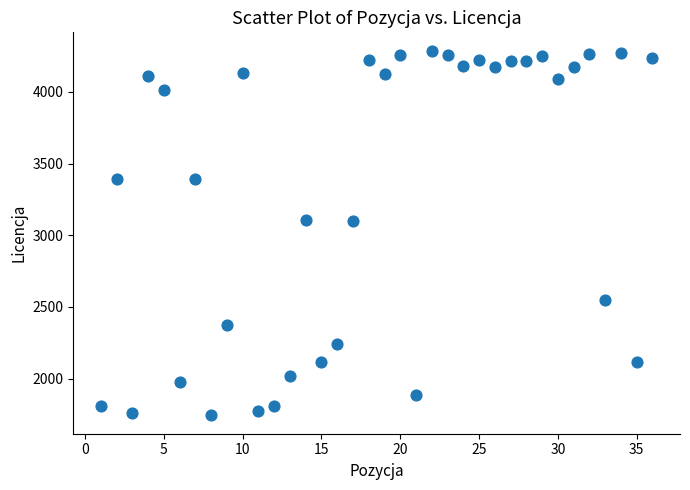

What is the range of Y values (max minus min)?

2546